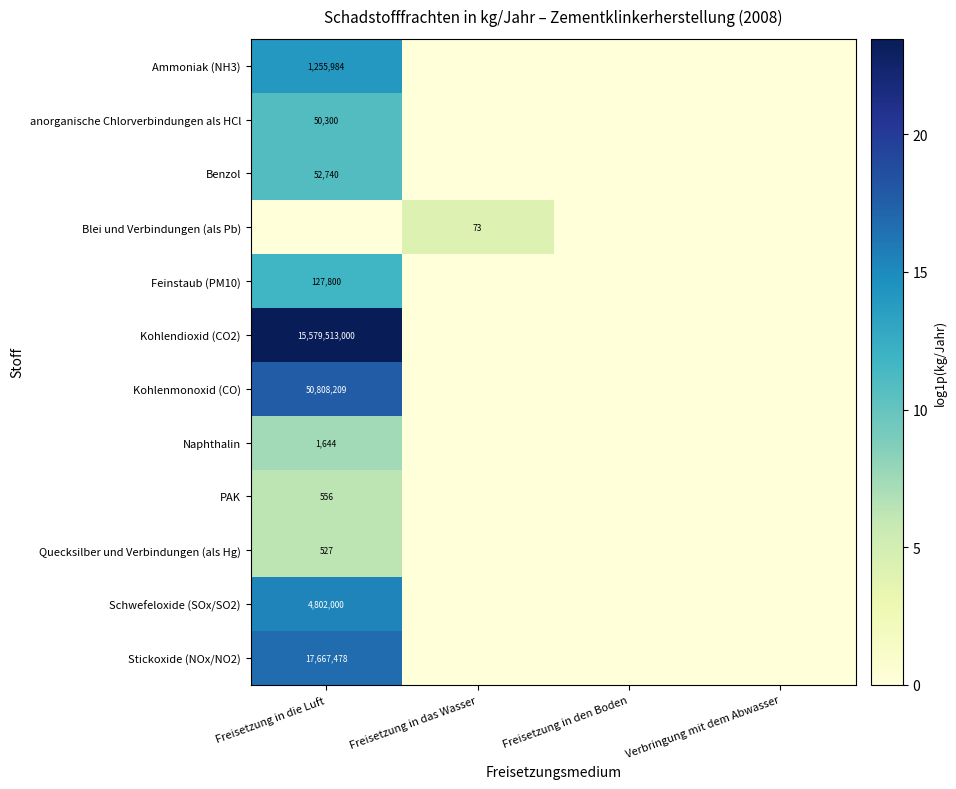

The value of Feinstaub (PM10) at Freisetzung in die Luft is 127800. True or false?

True